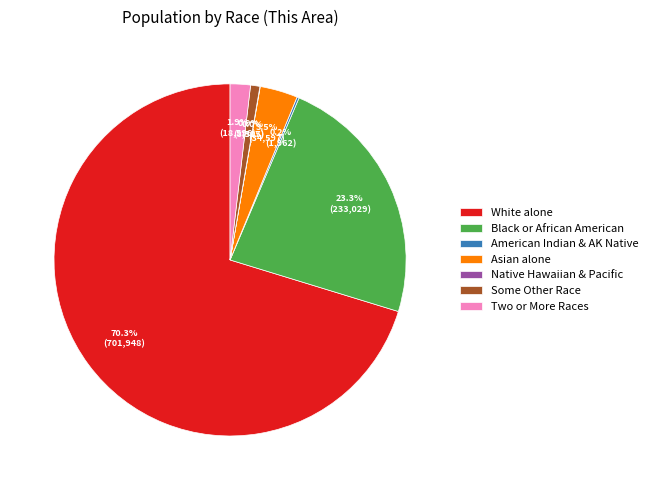

Which slice is the largest?

White alone